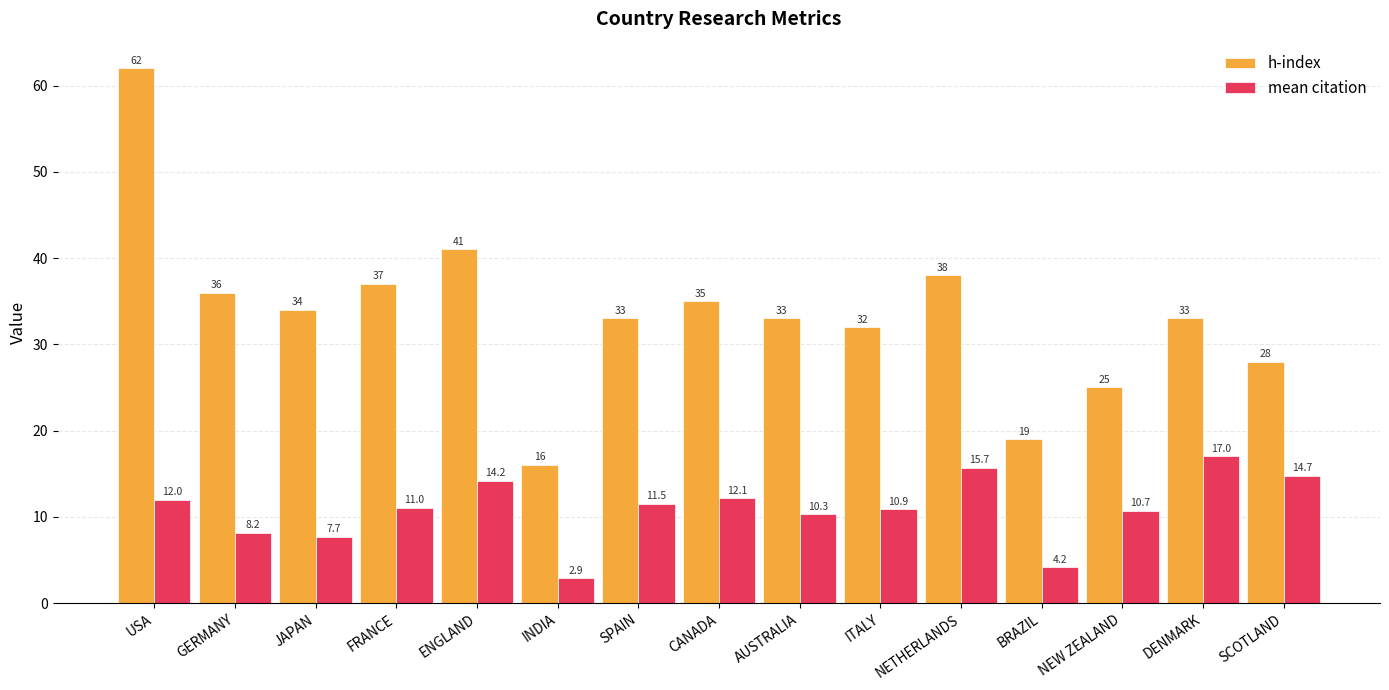

What is the label of the 2nd bar from the left?

GERMANY